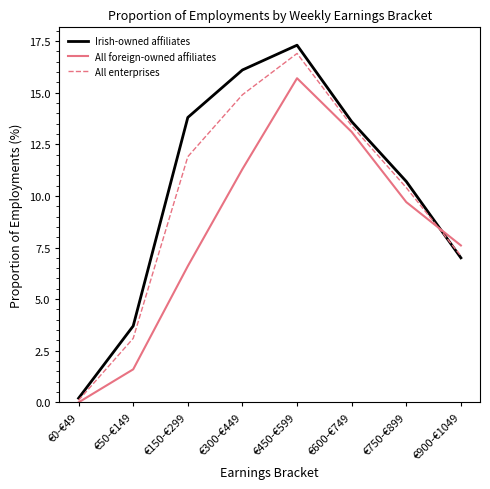

What is the difference between the highest and lowest values at €900-€1049?

0.6